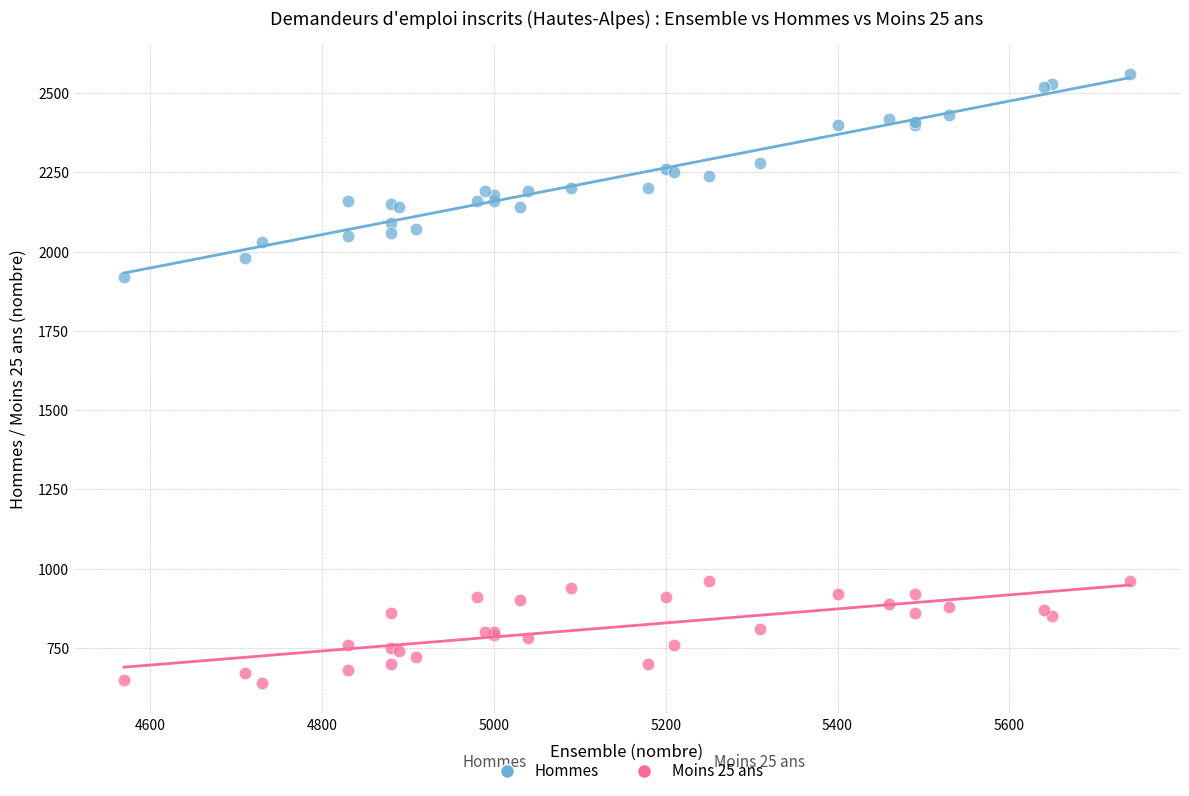

Across all series, what Y value is closest to 1600?

1920